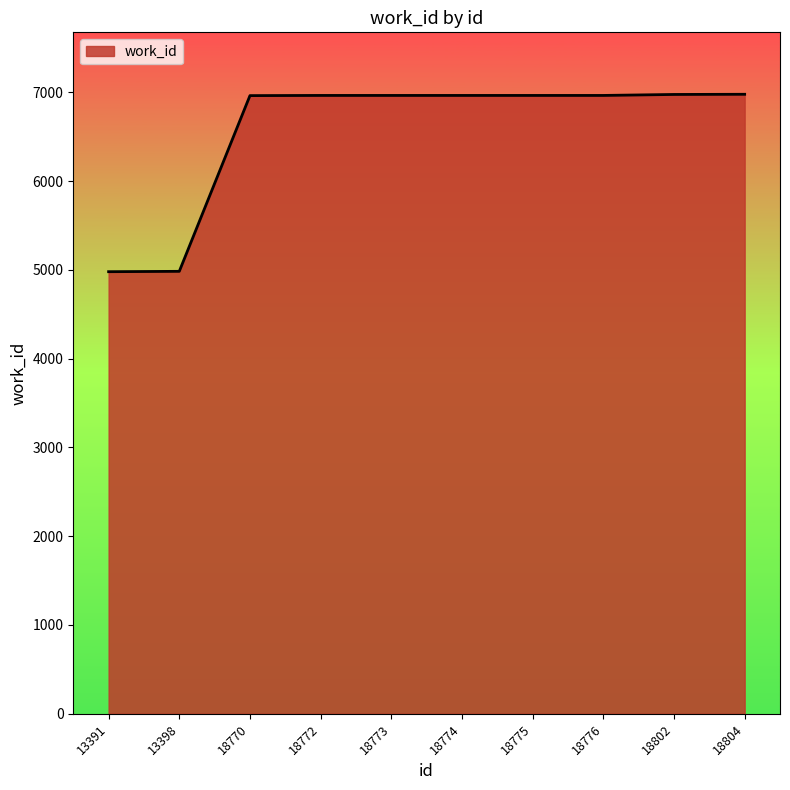

What is the approximate value at 18802?

6975